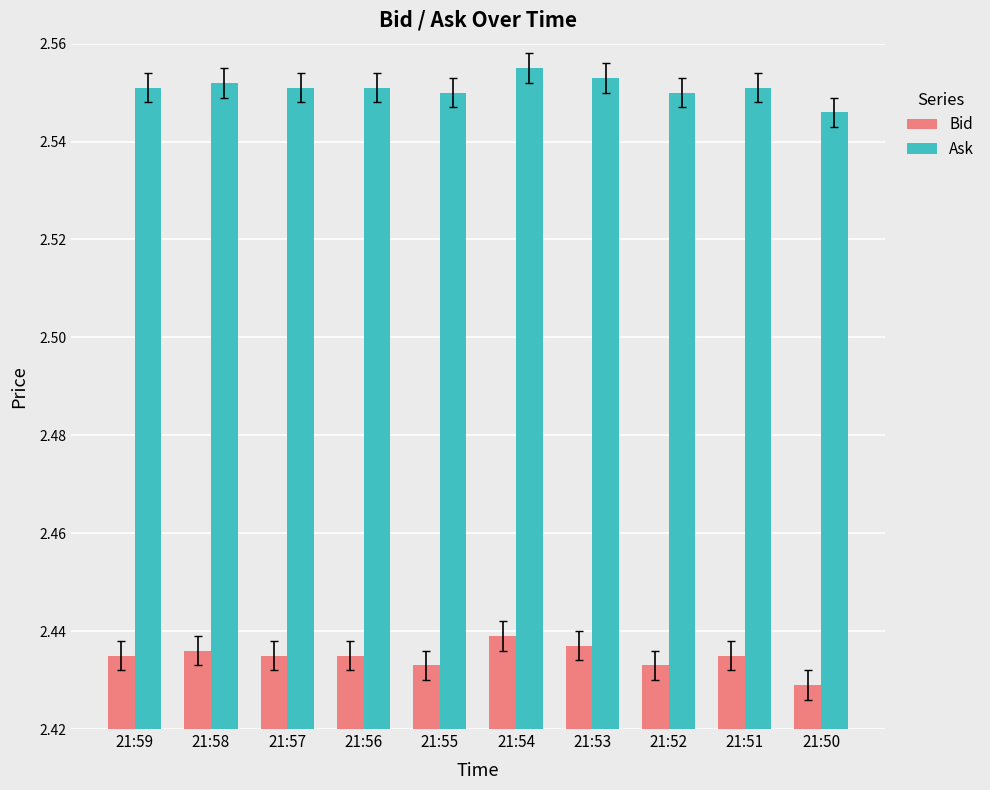

Rank the series by their average value, from lowest to highest.

Bid, Ask